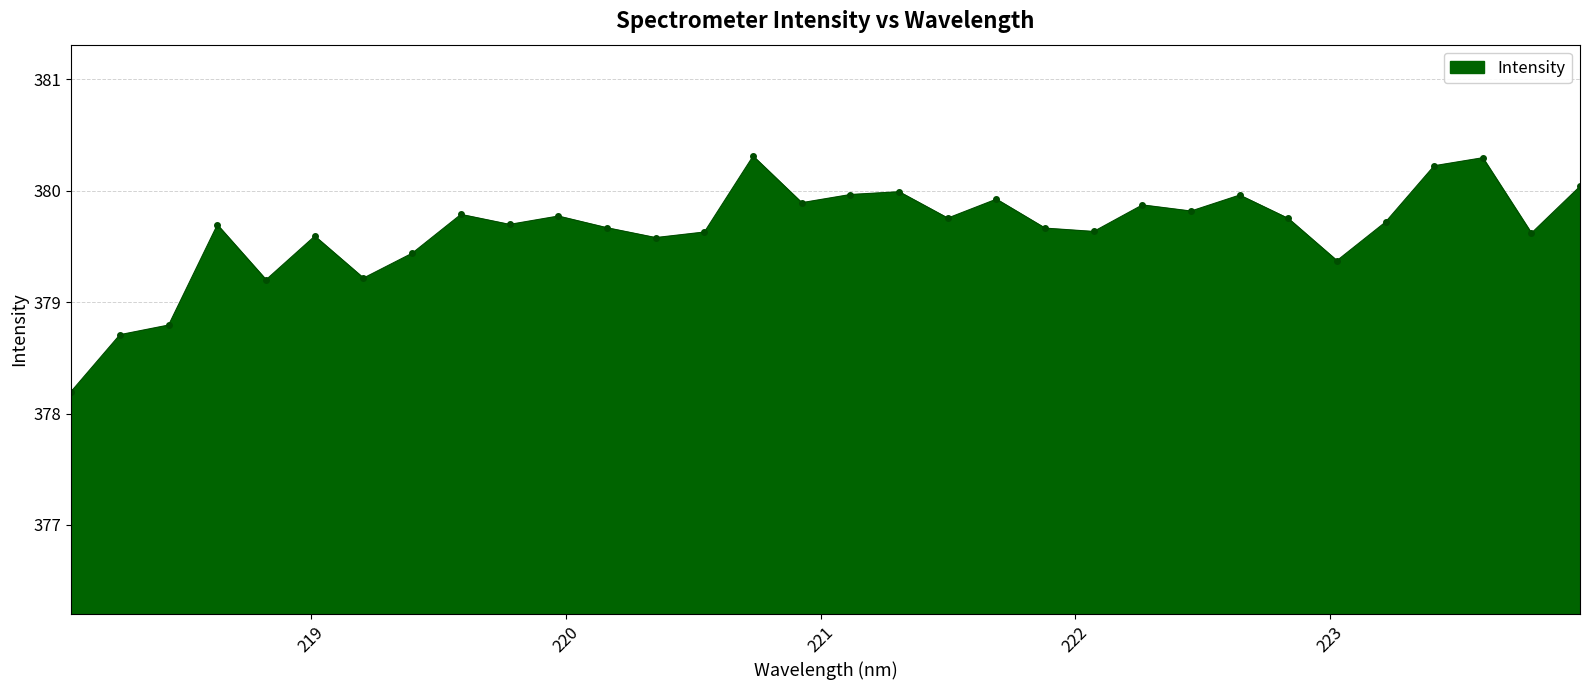

What is the minimum value shown in the chart?

378.2